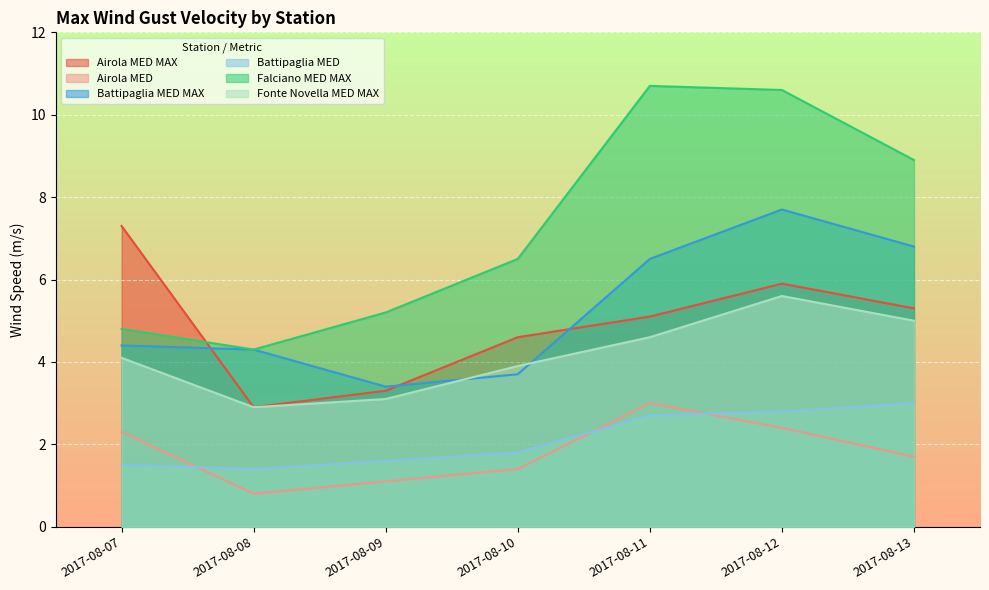

How many lines are shown in the chart?

6